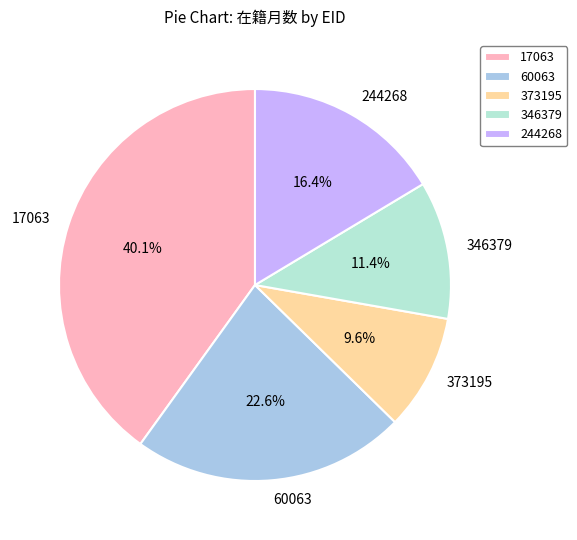

True or false: 346379 accounts for 11% of the total.

True